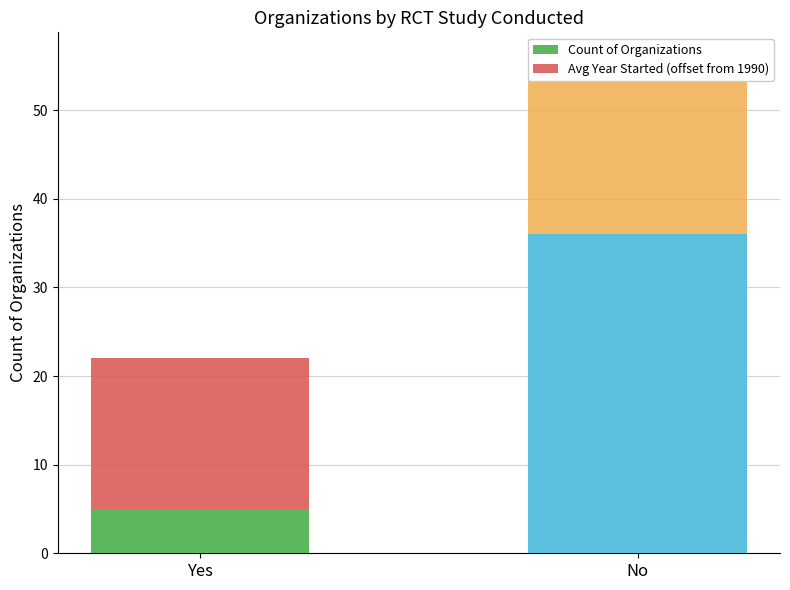

At which label is Count of Organizations closest to 20?

Yes